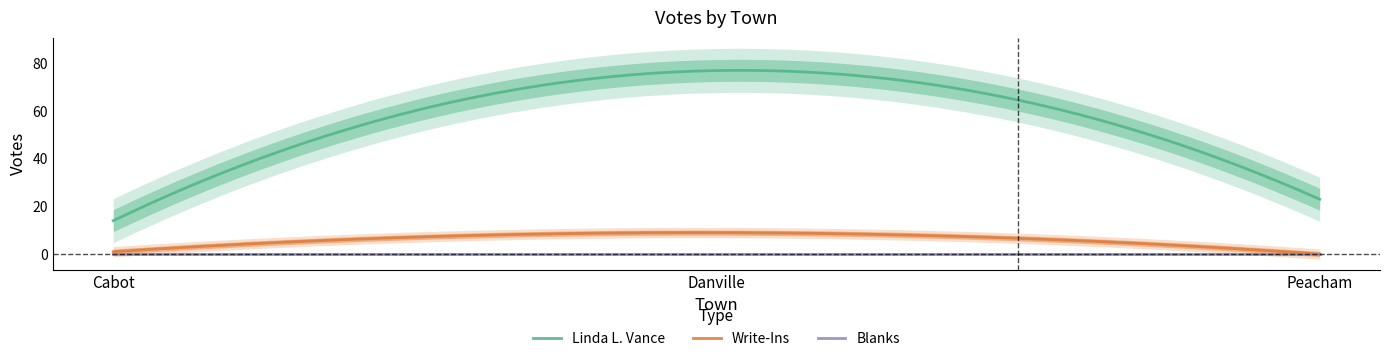

What is the spread (max minus min) of values at Peacham?

23